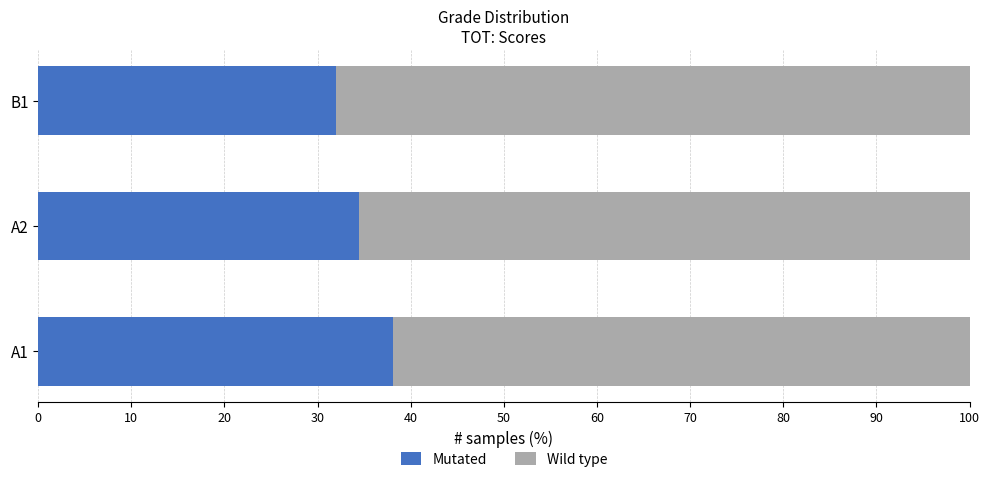

What is the average value of the Mutated series?

34.8